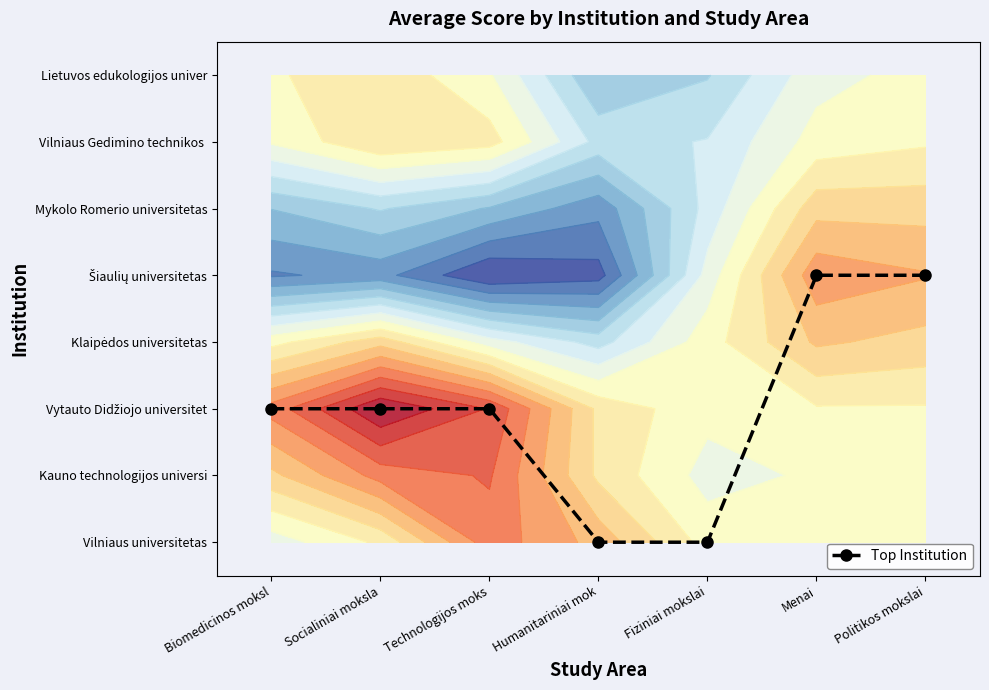

At which label does the data first exceed 2?

Menai